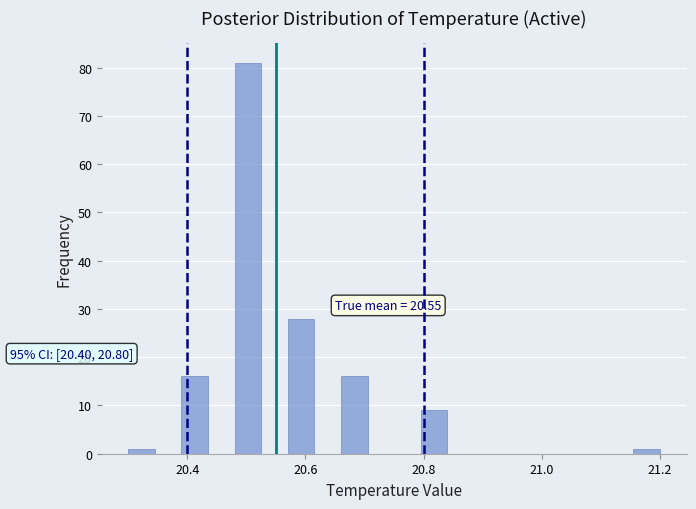

Around what value on the x-axis is the tallest bar? Give the approximate position of its centre, as read against the axis.

20.50